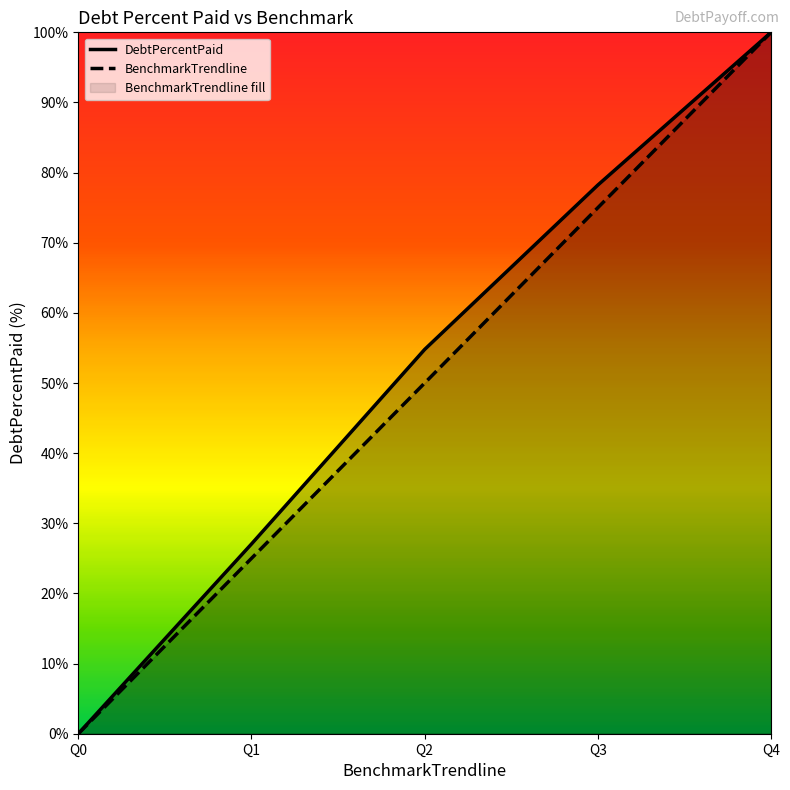

What is the approximate value of DebtPercentPaid at Q2?

54.8